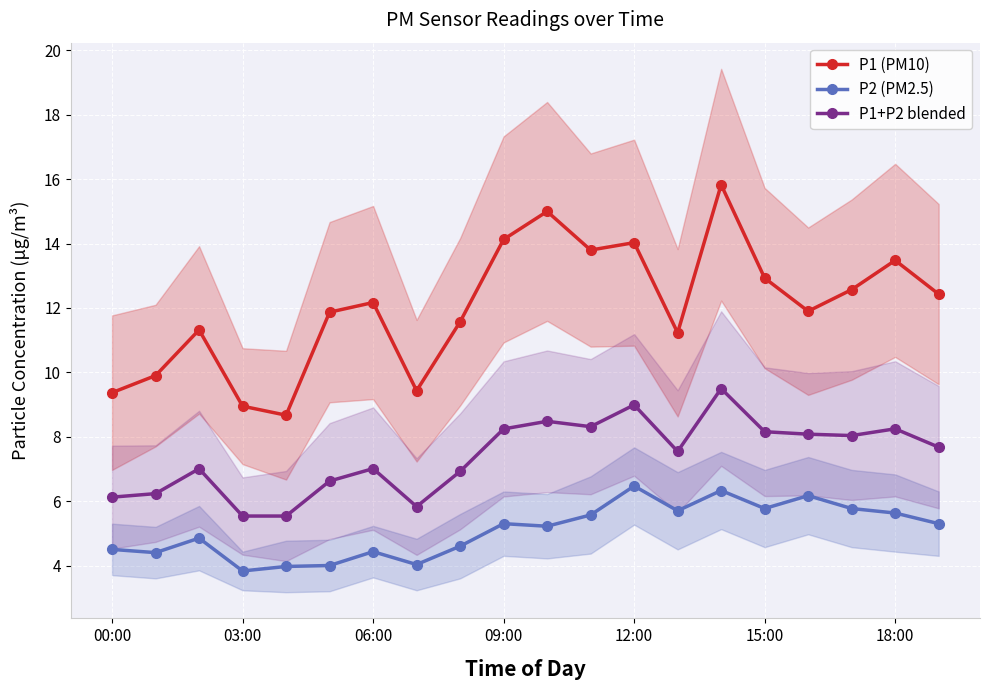

True or false: P1 (PM10) and P2 (PM2.5) cross at least once.

False